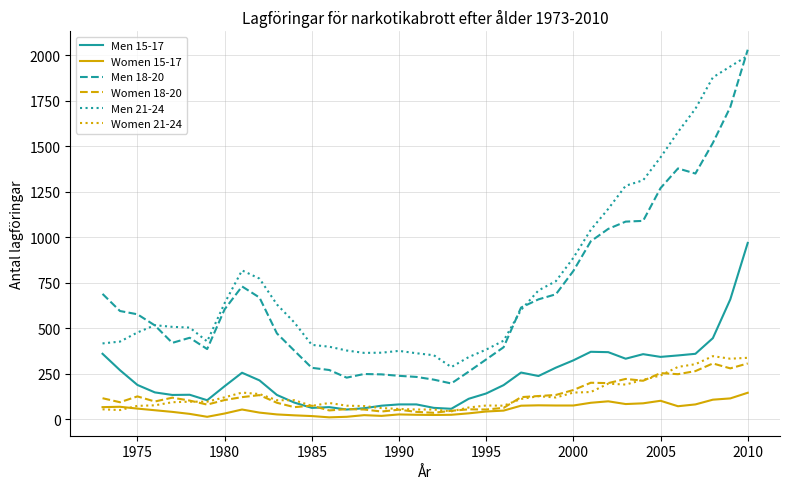

True or false: Women 15-17 and Men 18-20 intersect in this chart.

False